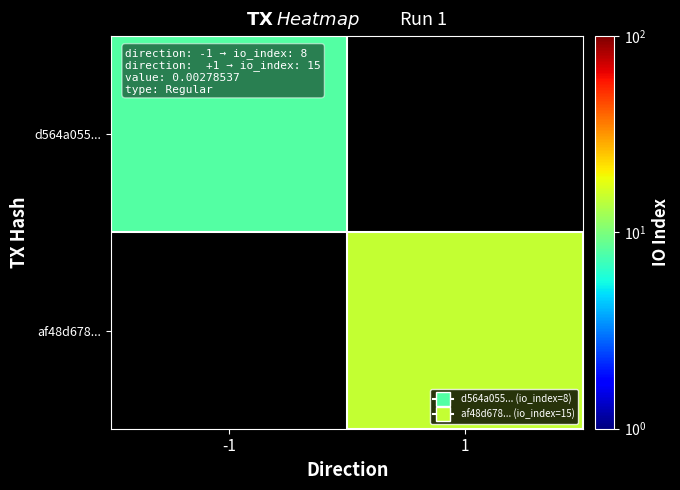

At 1, list the series in order from smallest to largest.

d564a055..., af48d678...